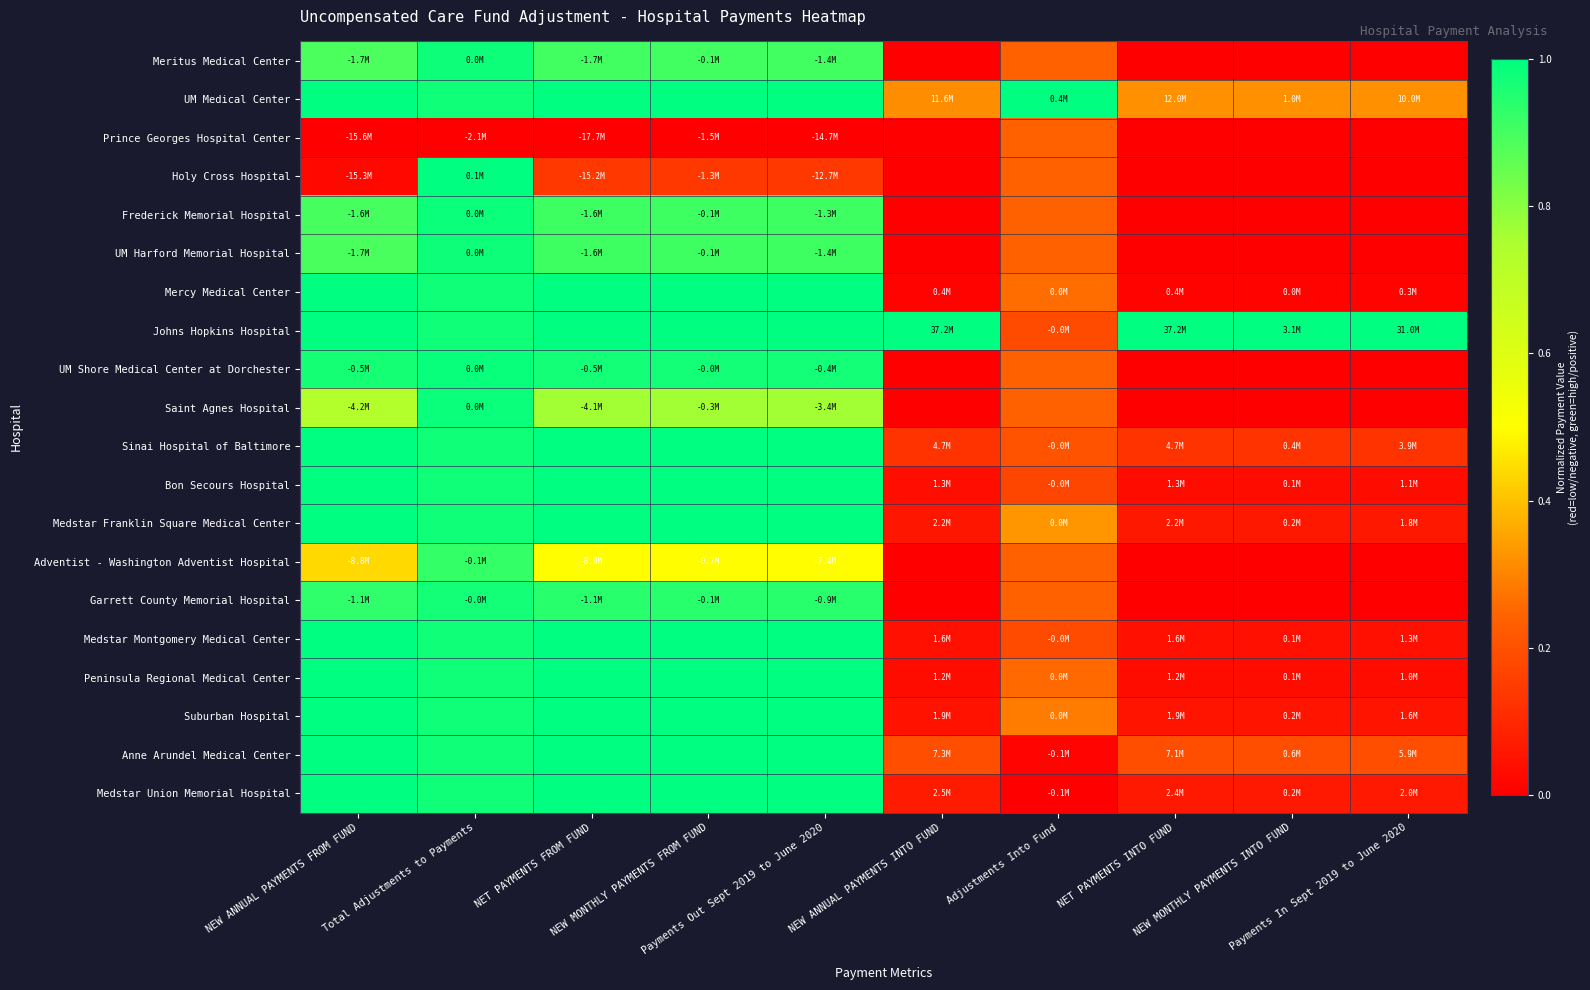

Reading left to right, list all the values displayed in this chart.

Meritus Medical Center: NEW ANNUAL PAYMENTS FROM FUND=0.9	Total Adjustments to Payments=1.0	NET PAYMENTS FROM FUND=0.9	NEW MONTHLY PAYMENTS FROM FUND=0.9	Payments Out Sept 2019 to June 2020=0.9	NEW ANNUAL PAYMENTS INTO FUND=0.0	Adjustments Into Fund=0.2	NET PAYMENTS INTO FUND=0.0	NEW MONTHLY PAYMENTS INTO FUND=0.0	Payments In Sept 2019 to June 2020=0.0
UM Medical Center: NEW ANNUAL PAYMENTS FROM FUND=1.0	Total Adjustments to Payments=1.0	NET PAYMENTS FROM FUND=1.0	NEW MONTHLY PAYMENTS FROM FUND=1.0	Payments Out Sept 2019 to June 2020=1.0	NEW ANNUAL PAYMENTS INTO FUND=0.3	Adjustments Into Fund=1.0	NET PAYMENTS INTO FUND=0.3	NEW MONTHLY PAYMENTS INTO FUND=0.3	Payments In Sept 2019 to June 2020=0.3
Prince Georges Hospital Center: NEW ANNUAL PAYMENTS FROM FUND=0.0	Total Adjustments to Payments=0.0	NET PAYMENTS FROM FUND=0.0	NEW MONTHLY PAYMENTS FROM FUND=0.0	Payments Out Sept 2019 to June 2020=0.0	NEW ANNUAL PAYMENTS INTO FUND=0.0	Adjustments Into Fund=0.2	NET PAYMENTS INTO FUND=0.0	NEW MONTHLY PAYMENTS INTO FUND=0.0	Payments In Sept 2019 to June 2020=0.0
Holy Cross Hospital: NEW ANNUAL PAYMENTS FROM FUND=0.0	Total Adjustments to Payments=1.0	NET PAYMENTS FROM FUND=0.1	NEW MONTHLY PAYMENTS FROM FUND=0.1	Payments Out Sept 2019 to June 2020=0.1	NEW ANNUAL PAYMENTS INTO FUND=0.0	Adjustments Into Fund=0.2	NET PAYMENTS INTO FUND=0.0	NEW MONTHLY PAYMENTS INTO FUND=0.0	Payments In Sept 2019 to June 2020=0.0
Frederick Memorial Hospital: NEW ANNUAL PAYMENTS FROM FUND=0.9	Total Adjustments to Payments=1.0	NET PAYMENTS FROM FUND=0.9	NEW MONTHLY PAYMENTS FROM FUND=0.9	Payments Out Sept 2019 to June 2020=0.9	NEW ANNUAL PAYMENTS INTO FUND=0.0	Adjustments Into Fund=0.2	NET PAYMENTS INTO FUND=0.0	NEW MONTHLY PAYMENTS INTO FUND=0.0	Payments In Sept 2019 to June 2020=0.0
UM Harford Memorial Hospital: NEW ANNUAL PAYMENTS FROM FUND=0.9	Total Adjustments to Payments=1.0	NET PAYMENTS FROM FUND=0.9	NEW MONTHLY PAYMENTS FROM FUND=0.9	Payments Out Sept 2019 to June 2020=0.9	NEW ANNUAL PAYMENTS INTO FUND=0.0	Adjustments Into Fund=0.2	NET PAYMENTS INTO FUND=0.0	NEW MONTHLY PAYMENTS INTO FUND=0.0	Payments In Sept 2019 to June 2020=0.0
Mercy Medical Center: NEW ANNUAL PAYMENTS FROM FUND=1.0	Total Adjustments to Payments=1.0	NET PAYMENTS FROM FUND=1.0	NEW MONTHLY PAYMENTS FROM FUND=1.0	Payments Out Sept 2019 to June 2020=1.0	NEW ANNUAL PAYMENTS INTO FUND=0.0	Adjustments Into Fund=0.3	NET PAYMENTS INTO FUND=0.0	NEW MONTHLY PAYMENTS INTO FUND=0.0	Payments In Sept 2019 to June 2020=0.0
Johns Hopkins Hospital: NEW ANNUAL PAYMENTS FROM FUND=1.0	Total Adjustments to Payments=1.0	NET PAYMENTS FROM FUND=1.0	NEW MONTHLY PAYMENTS FROM FUND=1.0	Payments Out Sept 2019 to June 2020=1.0	NEW ANNUAL PAYMENTS INTO FUND=1.0	Adjustments Into Fund=0.2	NET PAYMENTS INTO FUND=1.0	NEW MONTHLY PAYMENTS INTO FUND=1.0	Payments In Sept 2019 to June 2020=1.0
UM Shore Medical Center at Dorchester: NEW ANNUAL PAYMENTS FROM FUND=1.0	Total Adjustments to Payments=1.0	NET PAYMENTS FROM FUND=1.0	NEW MONTHLY PAYMENTS FROM FUND=1.0	Payments Out Sept 2019 to June 2020=1.0	NEW ANNUAL PAYMENTS INTO FUND=0.0	Adjustments Into Fund=0.2	NET PAYMENTS INTO FUND=0.0	NEW MONTHLY PAYMENTS INTO FUND=0.0	Payments In Sept 2019 to June 2020=0.0
Saint Agnes Hospital: NEW ANNUAL PAYMENTS FROM FUND=0.7	Total Adjustments to Payments=1.0	NET PAYMENTS FROM FUND=0.8	NEW MONTHLY PAYMENTS FROM FUND=0.8	Payments Out Sept 2019 to June 2020=0.8	NEW ANNUAL PAYMENTS INTO FUND=0.0	Adjustments Into Fund=0.2	NET PAYMENTS INTO FUND=0.0	NEW MONTHLY PAYMENTS INTO FUND=0.0	Payments In Sept 2019 to June 2020=0.0
Sinai Hospital of Baltimore: NEW ANNUAL PAYMENTS FROM FUND=1.0	Total Adjustments to Payments=1.0	NET PAYMENTS FROM FUND=1.0	NEW MONTHLY PAYMENTS FROM FUND=1.0	Payments Out Sept 2019 to June 2020=1.0	NEW ANNUAL PAYMENTS INTO FUND=0.1	Adjustments Into Fund=0.2	NET PAYMENTS INTO FUND=0.1	NEW MONTHLY PAYMENTS INTO FUND=0.1	Payments In Sept 2019 to June 2020=0.1
Bon Secours Hospital: NEW ANNUAL PAYMENTS FROM FUND=1.0	Total Adjustments to Payments=1.0	NET PAYMENTS FROM FUND=1.0	NEW MONTHLY PAYMENTS FROM FUND=1.0	Payments Out Sept 2019 to June 2020=1.0	NEW ANNUAL PAYMENTS INTO FUND=0.0	Adjustments Into Fund=0.2	NET PAYMENTS INTO FUND=0.0	NEW MONTHLY PAYMENTS INTO FUND=0.0	Payments In Sept 2019 to June 2020=0.0
Medstar Franklin Square Medical Center: NEW ANNUAL PAYMENTS FROM FUND=1.0	Total Adjustments to Payments=1.0	NET PAYMENTS FROM FUND=1.0	NEW MONTHLY PAYMENTS FROM FUND=1.0	Payments Out Sept 2019 to June 2020=1.0	NEW ANNUAL PAYMENTS INTO FUND=0.1	Adjustments Into Fund=0.3	NET PAYMENTS INTO FUND=0.1	NEW MONTHLY PAYMENTS INTO FUND=0.1	Payments In Sept 2019 to June 2020=0.1
Adventist - Washington Adventist Hospital: NEW ANNUAL PAYMENTS FROM FUND=0.4	Total Adjustments to Payments=0.9	NET PAYMENTS FROM FUND=0.5	NEW MONTHLY PAYMENTS FROM FUND=0.5	Payments Out Sept 2019 to June 2020=0.5	NEW ANNUAL PAYMENTS INTO FUND=0.0	Adjustments Into Fund=0.2	NET PAYMENTS INTO FUND=0.0	NEW MONTHLY PAYMENTS INTO FUND=0.0	Payments In Sept 2019 to June 2020=0.0
Garrett County Memorial Hospital: NEW ANNUAL PAYMENTS FROM FUND=0.9	Total Adjustments to Payments=1.0	NET PAYMENTS FROM FUND=0.9	NEW MONTHLY PAYMENTS FROM FUND=0.9	Payments Out Sept 2019 to June 2020=0.9	NEW ANNUAL PAYMENTS INTO FUND=0.0	Adjustments Into Fund=0.2	NET PAYMENTS INTO FUND=0.0	NEW MONTHLY PAYMENTS INTO FUND=0.0	Payments In Sept 2019 to June 2020=0.0
Medstar Montgomery Medical Center: NEW ANNUAL PAYMENTS FROM FUND=1.0	Total Adjustments to Payments=1.0	NET PAYMENTS FROM FUND=1.0	NEW MONTHLY PAYMENTS FROM FUND=1.0	Payments Out Sept 2019 to June 2020=1.0	NEW ANNUAL PAYMENTS INTO FUND=0.0	Adjustments Into Fund=0.2	NET PAYMENTS INTO FUND=0.0	NEW MONTHLY PAYMENTS INTO FUND=0.0	Payments In Sept 2019 to June 2020=0.0
Peninsula Regional Medical Center: NEW ANNUAL PAYMENTS FROM FUND=1.0	Total Adjustments to Payments=1.0	NET PAYMENTS FROM FUND=1.0	NEW MONTHLY PAYMENTS FROM FUND=1.0	Payments Out Sept 2019 to June 2020=1.0	NEW ANNUAL PAYMENTS INTO FUND=0.0	Adjustments Into Fund=0.3	NET PAYMENTS INTO FUND=0.0	NEW MONTHLY PAYMENTS INTO FUND=0.0	Payments In Sept 2019 to June 2020=0.0
Suburban Hospital: NEW ANNUAL PAYMENTS FROM FUND=1.0	Total Adjustments to Payments=1.0	NET PAYMENTS FROM FUND=1.0	NEW MONTHLY PAYMENTS FROM FUND=1.0	Payments Out Sept 2019 to June 2020=1.0	NEW ANNUAL PAYMENTS INTO FUND=0.1	Adjustments Into Fund=0.3	NET PAYMENTS INTO FUND=0.1	NEW MONTHLY PAYMENTS INTO FUND=0.1	Payments In Sept 2019 to June 2020=0.1
Anne Arundel Medical Center: NEW ANNUAL PAYMENTS FROM FUND=1.0	Total Adjustments to Payments=1.0	NET PAYMENTS FROM FUND=1.0	NEW MONTHLY PAYMENTS FROM FUND=1.0	Payments Out Sept 2019 to June 2020=1.0	NEW ANNUAL PAYMENTS INTO FUND=0.2	Adjustments Into Fund=0.0	NET PAYMENTS INTO FUND=0.2	NEW MONTHLY PAYMENTS INTO FUND=0.2	Payments In Sept 2019 to June 2020=0.2
Medstar Union Memorial Hospital: NEW ANNUAL PAYMENTS FROM FUND=1.0	Total Adjustments to Payments=1.0	NET PAYMENTS FROM FUND=1.0	NEW MONTHLY PAYMENTS FROM FUND=1.0	Payments Out Sept 2019 to June 2020=1.0	NEW ANNUAL PAYMENTS INTO FUND=0.1	Adjustments Into Fund=0.0	NET PAYMENTS INTO FUND=0.1	NEW MONTHLY PAYMENTS INTO FUND=0.1	Payments In Sept 2019 to June 2020=0.1